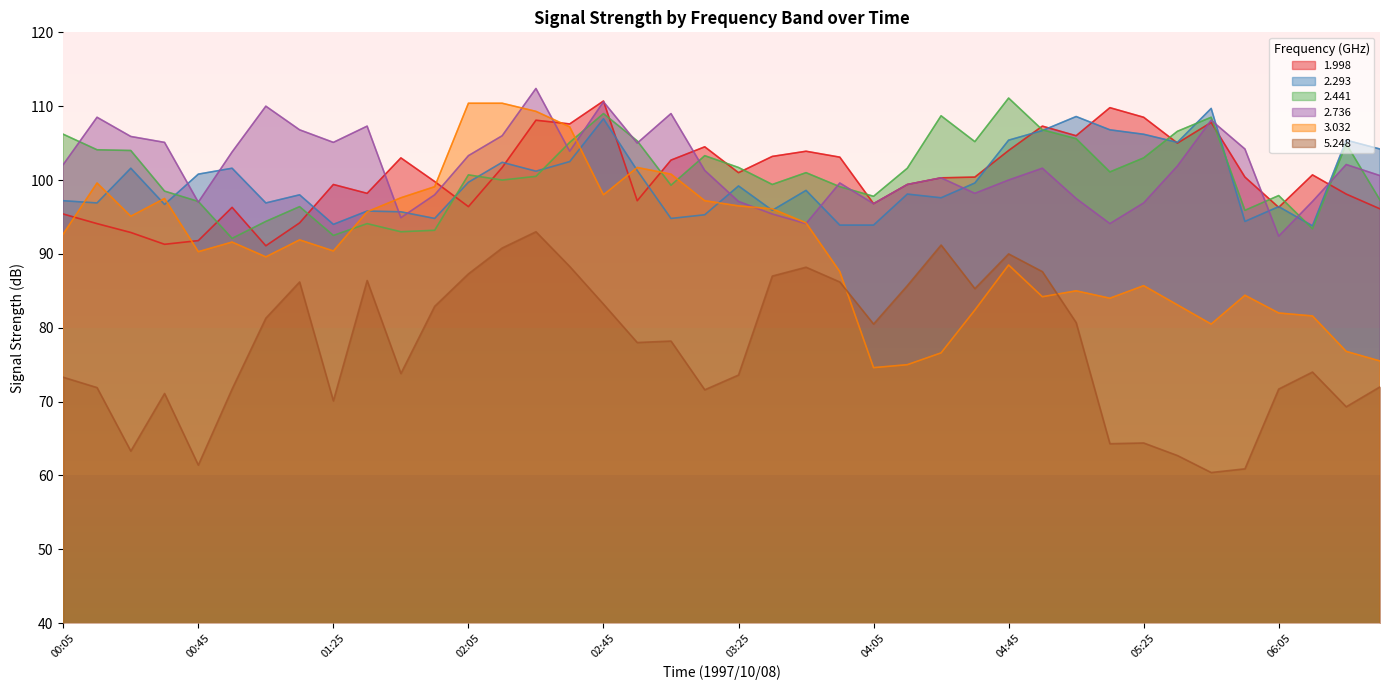

Reading right to left, transcribe all the data shown in this chart.

1.998: 06:35=96.1	06:25=98.1	06:15=100.7	06:05=96.3	05:55=100.4	05:45=107.8	05:35=105.0	05:25=108.5	05:15=109.8	05:05=106.0	04:55=107.3	04:45=104.0	04:35=100.4	04:25=100.3	04:15=99.4	04:05=96.8	03:55=103.1	03:45=103.9	03:35=103.2	03:25=101.0	03:15=104.5	03:05=102.7	02:55=97.2	02:45=110.7	02:35=107.6	02:25=108.1	02:15=101.7	02:05=96.4	01:55=99.8	01:45=103.0	01:35=98.2	01:25=99.4	01:15=94.2	01:05=91.1	00:55=96.3	00:45=91.8	00:35=91.3	00:25=92.9	00:15=94.1	00:05=95.4
2.293: 06:35=104.2	06:25=105.4	06:15=93.8	06:05=96.4	05:55=94.4	05:45=109.7	05:35=105.1	05:25=106.2	05:15=106.8	05:05=108.6	04:55=106.7	04:45=105.4	04:35=99.6	04:25=97.6	04:15=98.1	04:05=93.9	03:55=93.9	03:45=98.6	03:35=95.9	03:25=99.2	03:15=95.3	03:05=94.8	02:55=101.3	02:45=108.3	02:35=102.5	02:25=101.2	02:15=102.4	02:05=99.7	01:55=94.8	01:45=95.7	01:35=95.8	01:25=94.0	01:15=98.0	01:05=96.9	00:55=101.6	00:45=100.8	00:35=96.7	00:25=101.6	00:15=96.9	00:05=97.2
2.441: 06:35=97.3	06:25=104.9	06:15=93.4	06:05=97.9	05:55=95.9	05:45=108.5	05:35=106.6	05:25=103.0	05:15=101.1	05:05=105.6	04:55=106.8	04:45=111.1	04:35=105.2	04:25=108.7	04:15=101.6	04:05=97.8	03:55=99.1	03:45=101.0	03:35=99.4	03:25=101.7	03:15=103.3	03:05=99.3	02:55=105.3	02:45=109.0	02:35=105.1	02:25=100.5	02:15=100.0	02:05=100.7	01:55=93.2	01:45=93.0	01:35=94.1	01:25=92.5	01:15=96.4	01:05=94.4	00:55=92.1	00:45=97.1	00:35=98.5	00:25=104.0	00:15=104.1	00:05=106.2
2.736: 06:35=100.6	06:25=102.1	06:15=97.1	06:05=92.4	05:55=104.2	05:45=108.1	05:35=101.9	05:25=96.9	05:15=94.1	05:05=97.5	04:55=101.6	04:45=100.0	04:35=98.2	04:25=100.3	04:15=99.4	04:05=96.8	03:55=99.6	03:45=94.1	03:35=95.4	03:25=97.1	03:15=101.3	03:05=109.0	02:55=105.0	02:45=110.6	02:35=103.9	02:25=112.4	02:15=106.0	02:05=103.3	01:55=98.0	01:45=94.9	01:35=107.3	01:25=105.1	01:15=106.8	01:05=110.0	00:55=103.8	00:45=97.0	00:35=105.1	00:25=105.9	00:15=108.5	00:05=102.1
3.032: 06:35=75.5	06:25=76.8	06:15=81.6	06:05=82.0	05:55=84.4	05:45=80.5	05:35=83.1	05:25=85.7	05:15=84.0	05:05=85.0	04:55=84.2	04:45=88.5	04:35=82.4	04:25=76.6	04:15=75.0	04:05=74.6	03:55=87.6	03:45=94.2	03:35=96.1	03:25=96.5	03:15=97.2	03:05=100.8	02:55=101.7	02:45=98.0	02:35=107.2	02:25=109.3	02:15=110.4	02:05=110.4	01:55=99.1	01:45=97.6	01:35=95.7	01:25=90.4	01:15=91.9	01:05=89.6	00:55=91.6	00:45=90.3	00:35=97.5	00:25=95.1	00:15=99.6	00:05=92.7
5.248: 06:35=72.0	06:25=69.3	06:15=74.0	06:05=71.7	05:55=60.9	05:45=60.4	05:35=62.7	05:25=64.4	05:15=64.3	05:05=80.7	04:55=87.6	04:45=90.0	04:35=85.3	04:25=91.2	04:15=85.7	04:05=80.5	03:55=86.2	03:45=88.2	03:35=87.0	03:25=73.6	03:15=71.6	03:05=78.2	02:55=78.0	02:45=83.2	02:35=88.3	02:25=93.0	02:15=90.8	02:05=87.3	01:55=82.9	01:45=73.8	01:35=86.4	01:25=70.1	01:15=86.2	01:05=81.3	00:55=71.7	00:45=61.4	00:35=71.1	00:25=63.3	00:15=71.9	00:05=73.3